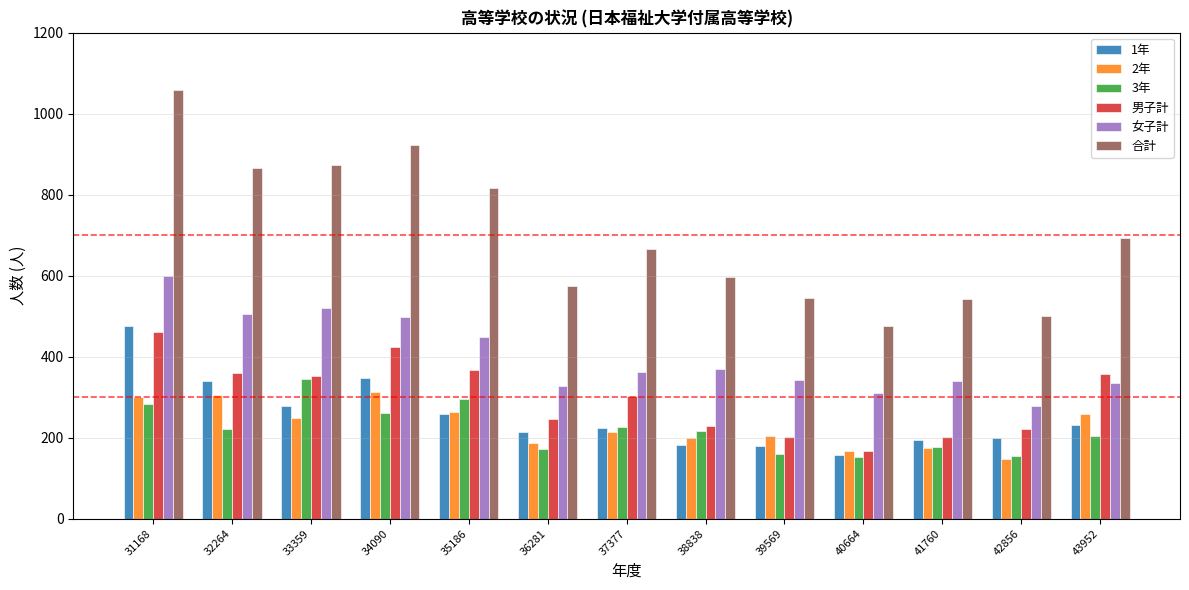

The 3年 series shows 141 at 38838. True or false?

False